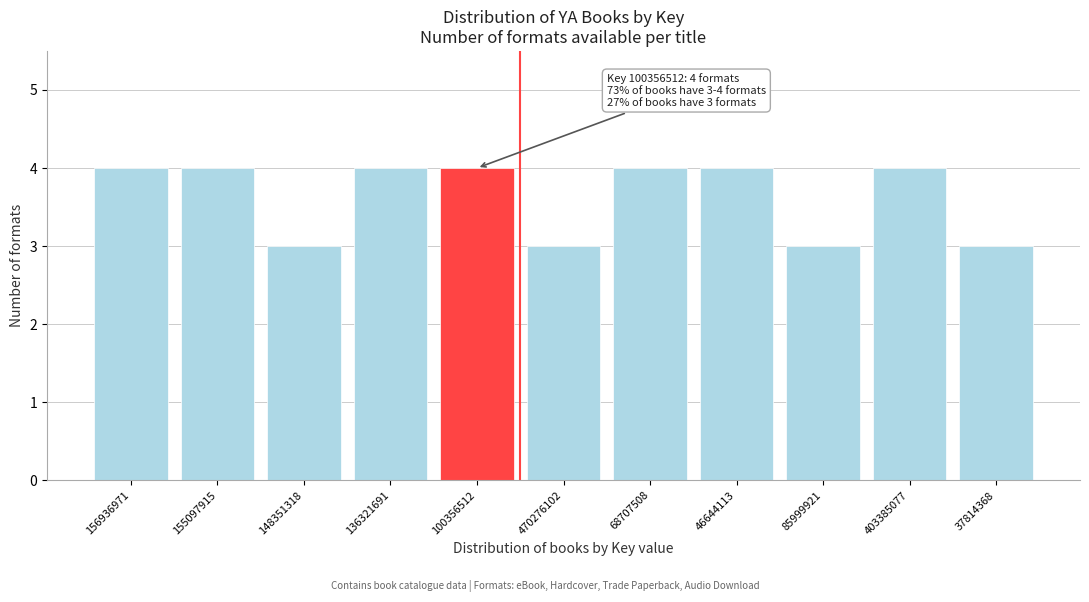

Reading left to right, list all the values displayed in this chart.

4	4	3	4	4	3	4	4	3	4	3